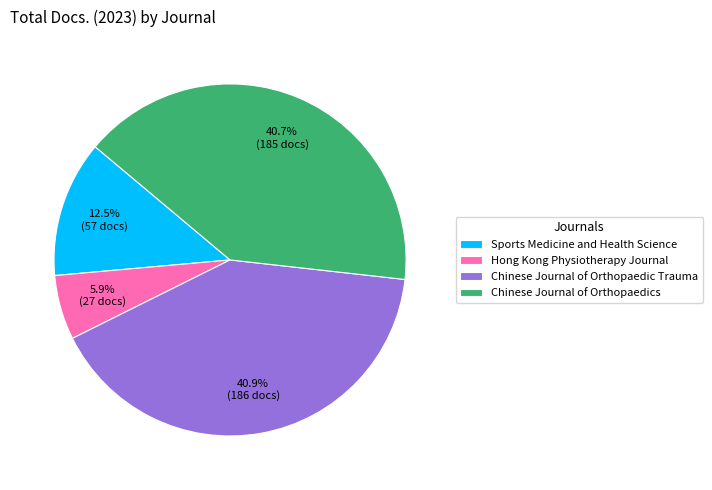

Is the sum of Sports Medicine and Health Science and Hong Kong Physiotherapy Journal greater than half?

No